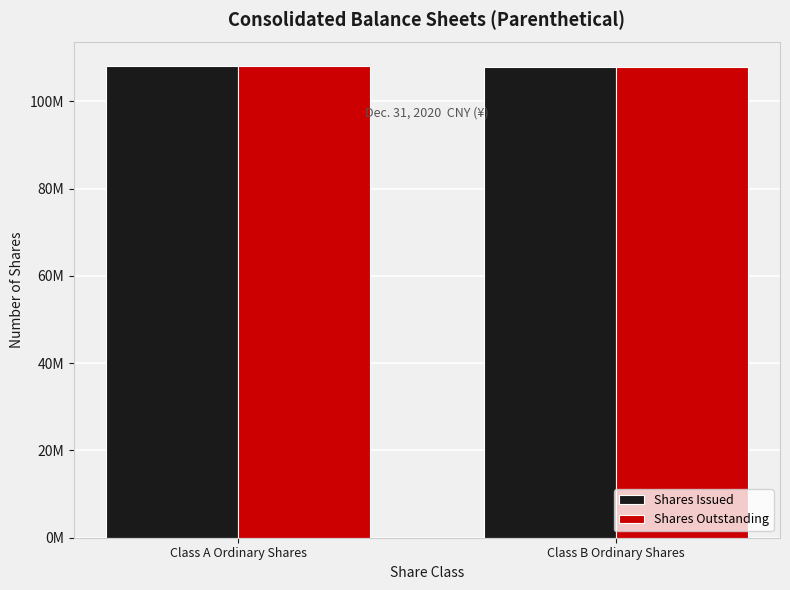

Which series has the widest spread of values?

Shares Issued